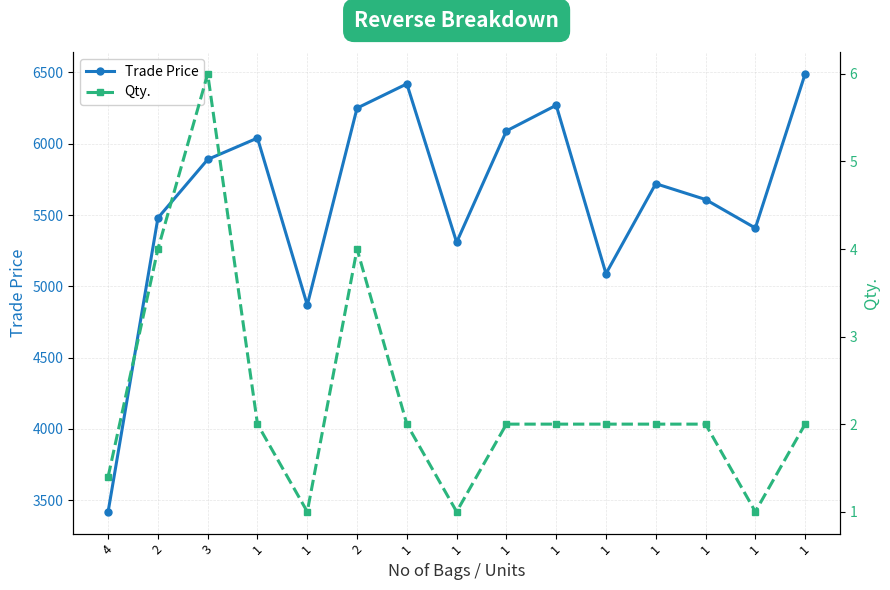

The value of Qty. at 1 is 0.7. True or false?

False